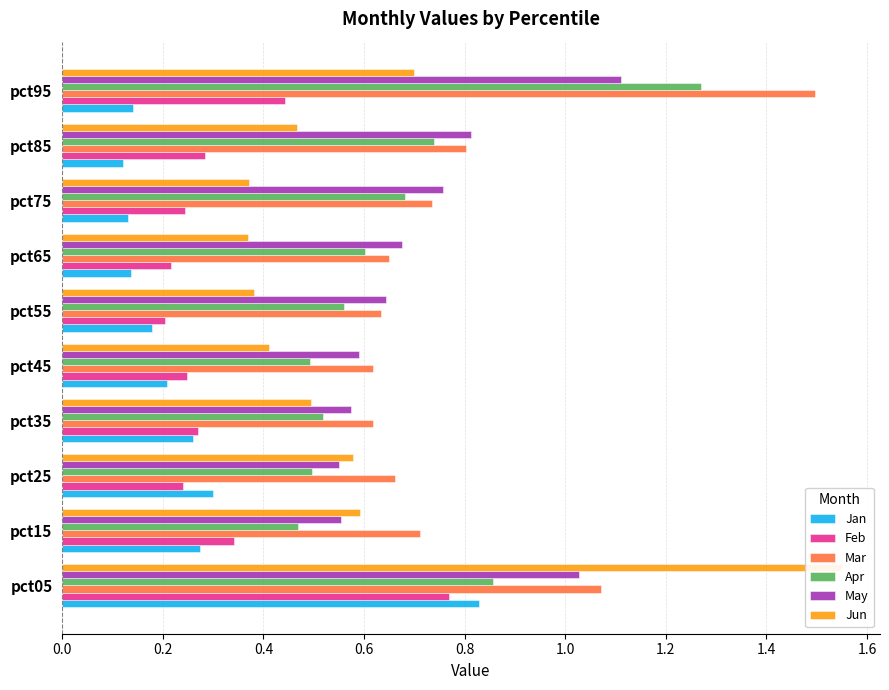

Which series has the largest total across all categories?

Mar